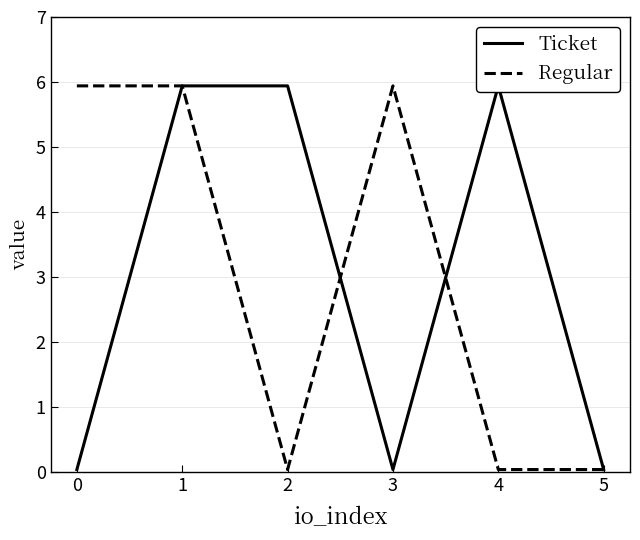

True or false: Regular has a value of 0.0 at 4.

True